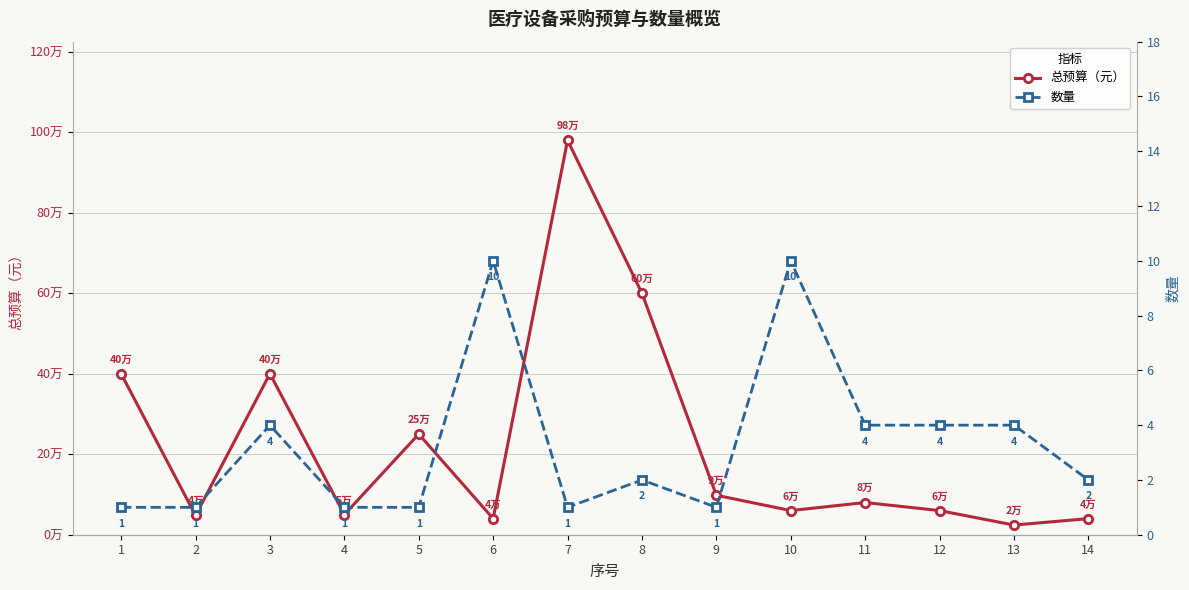

Count the number of data series in this chart.

2